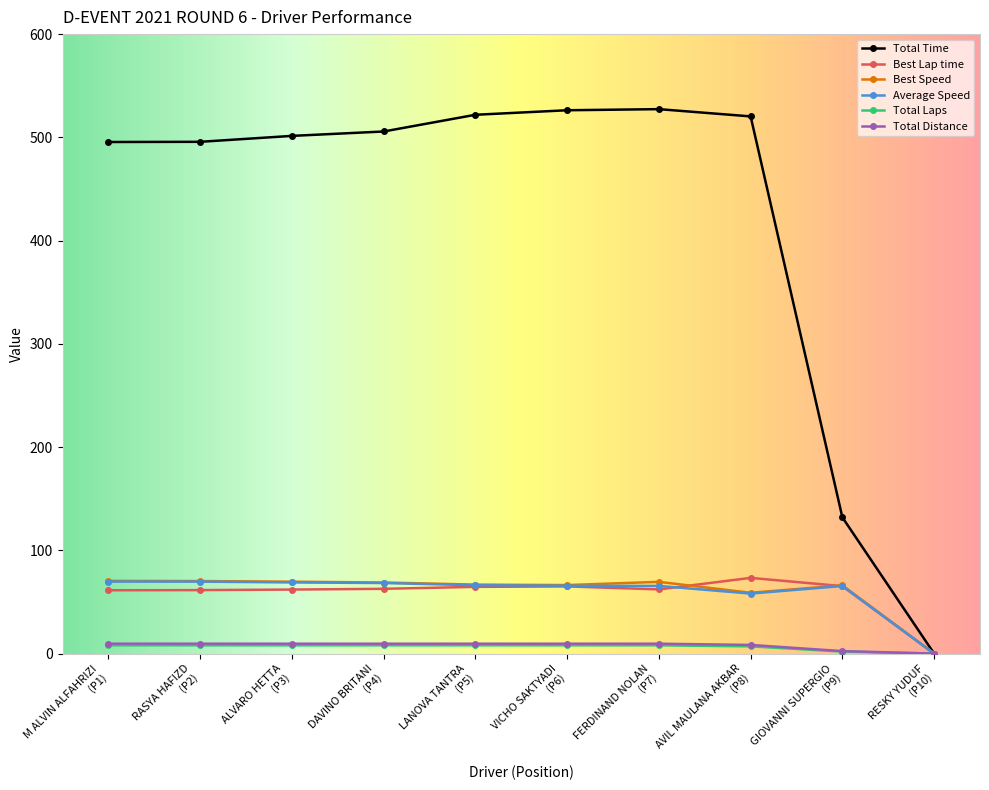

Count the number of data series in this chart.

6